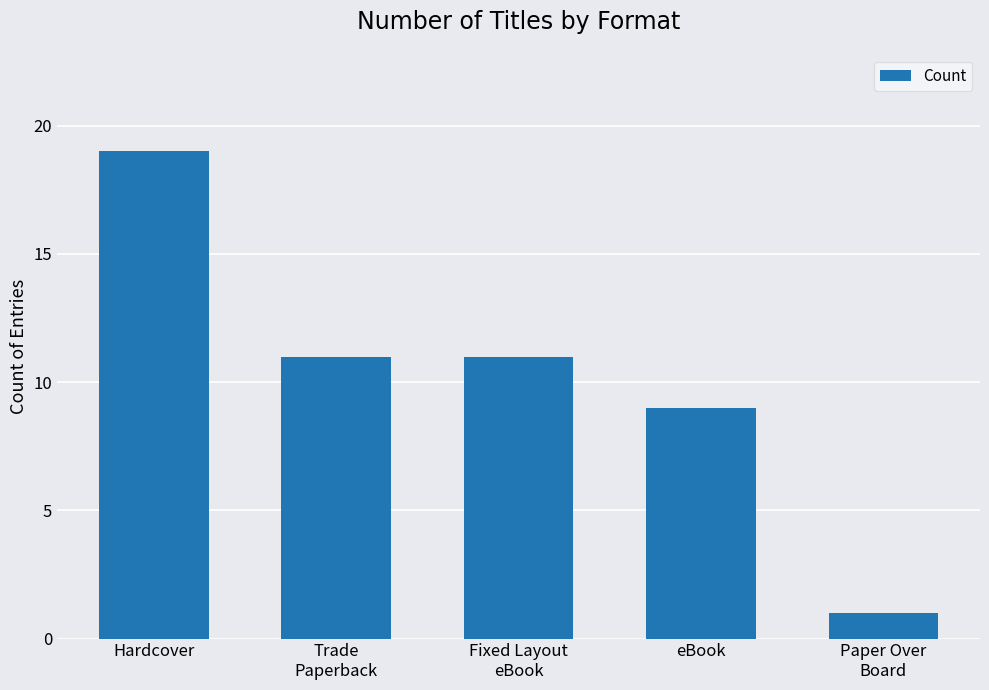

What is the sum of the values at Fixed Layout
eBook and eBook?

20